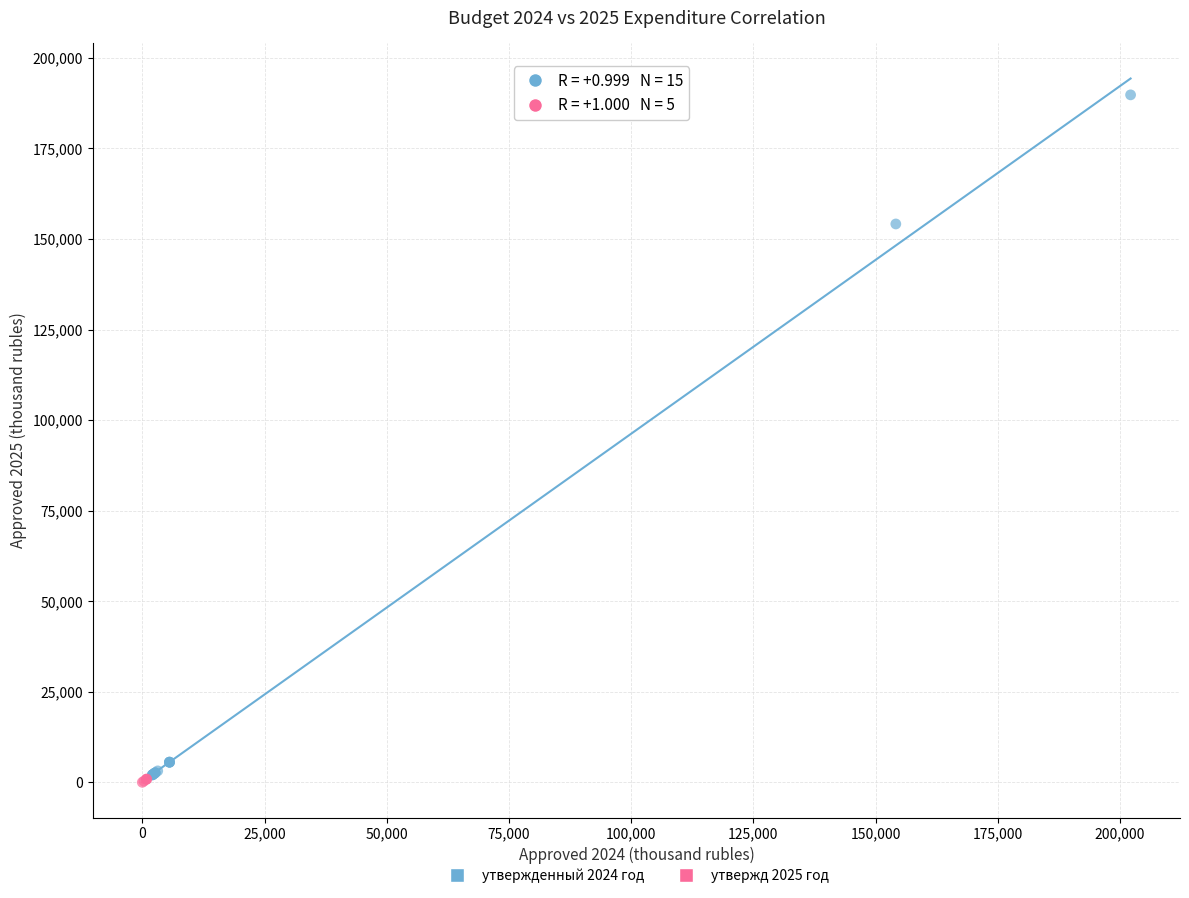

What are all the series names shown in the legend?

утвержденный 2024 год, утвержд 2025 год